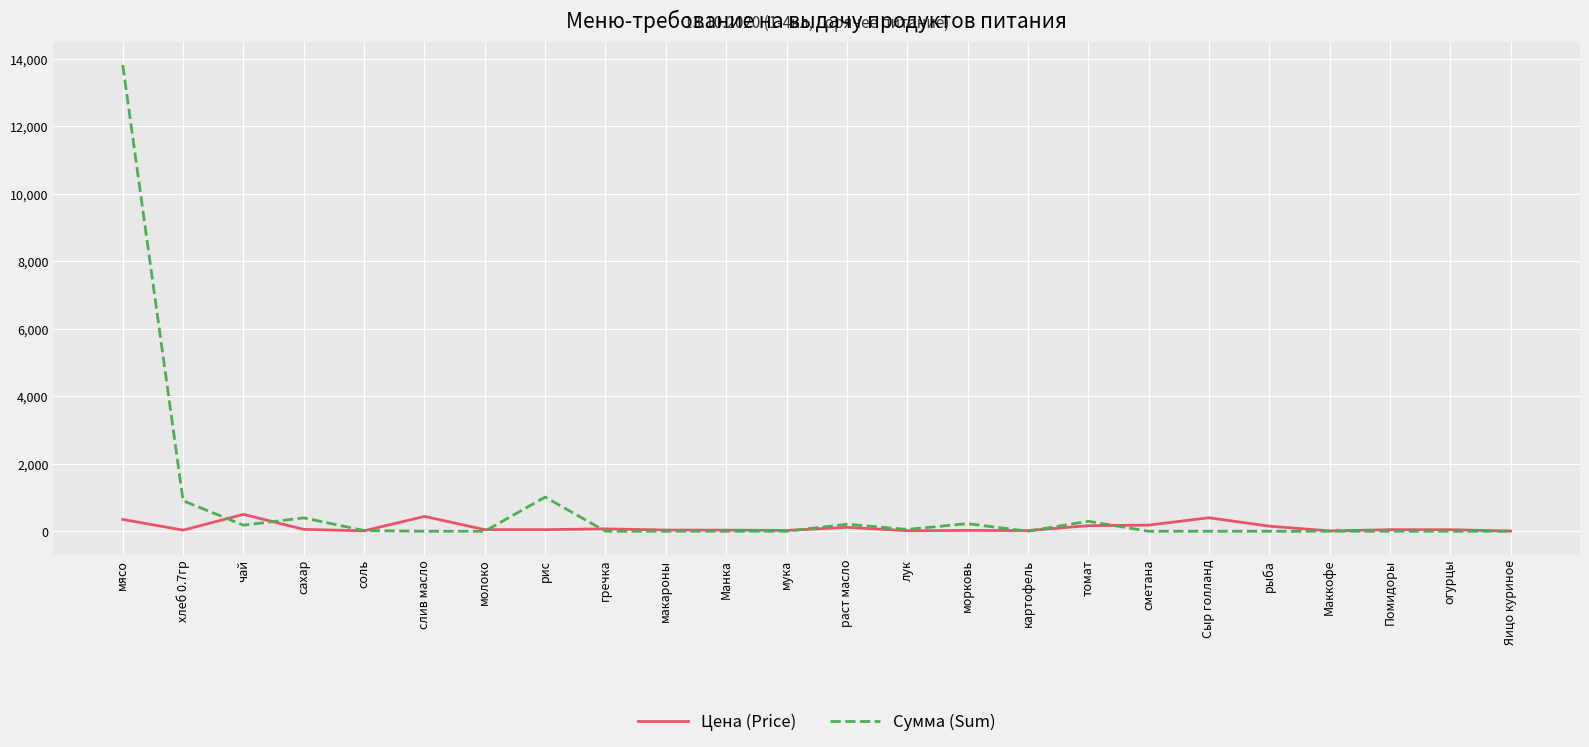

What is the average value of the Цена (Price) series?

117.4